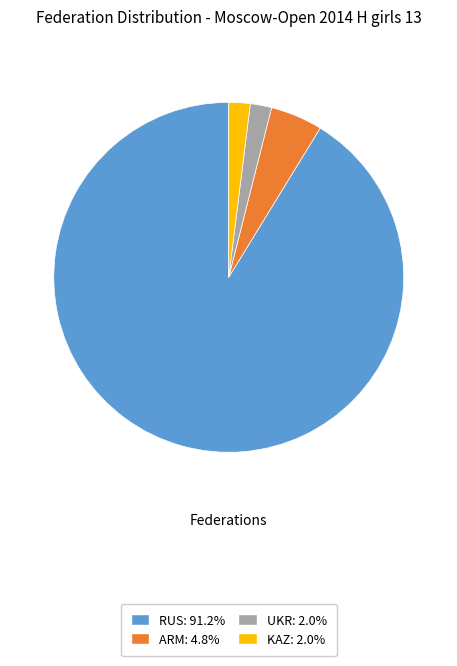

Is there any slice that represents more than half of the pie?

Yes